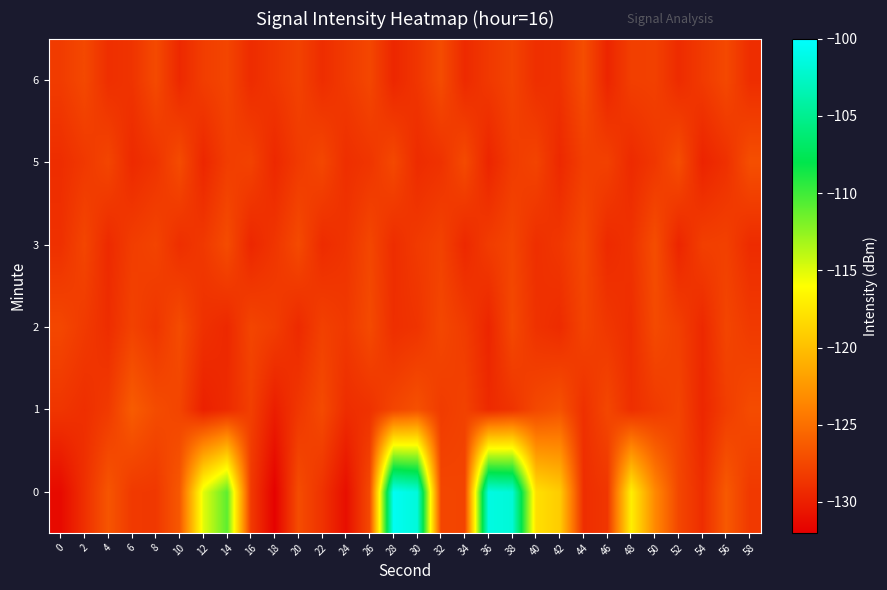

What is the difference between the highest and lowest values at 58?

2.2